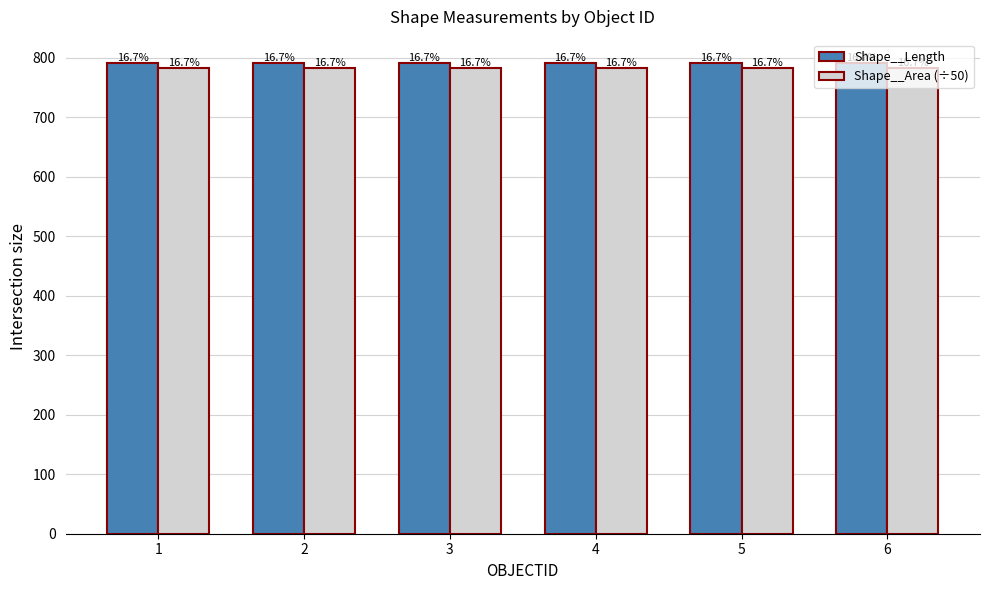

Does the chart contain any negative values?

No